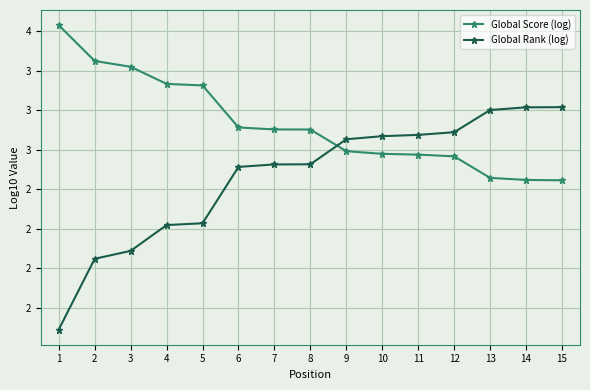

What is the value of the Global Rank (log) point at the 9th from the left?

2.8